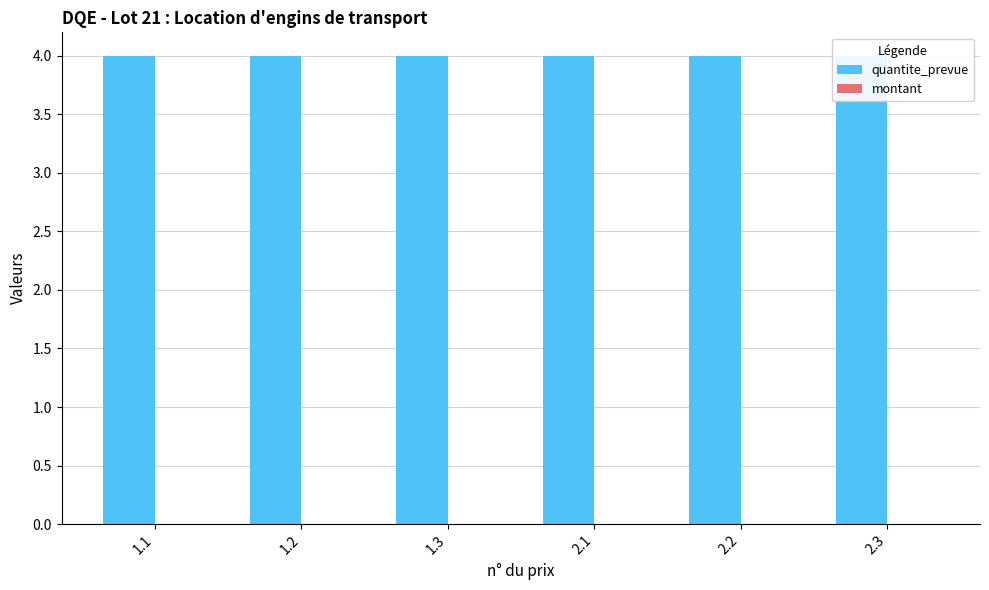

At which category is the sum across all series the highest?

1.1